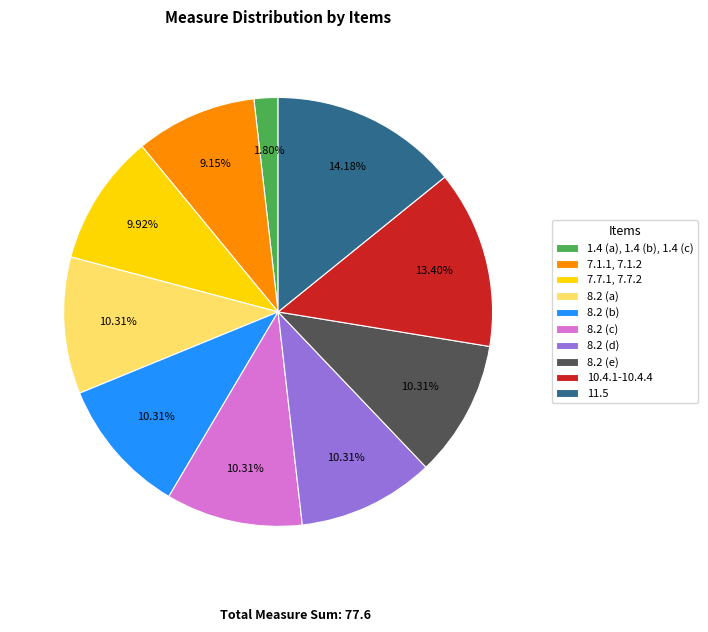

Which slice is the smallest?

1.4 (a), 1.4 (b), 1.4 (c)